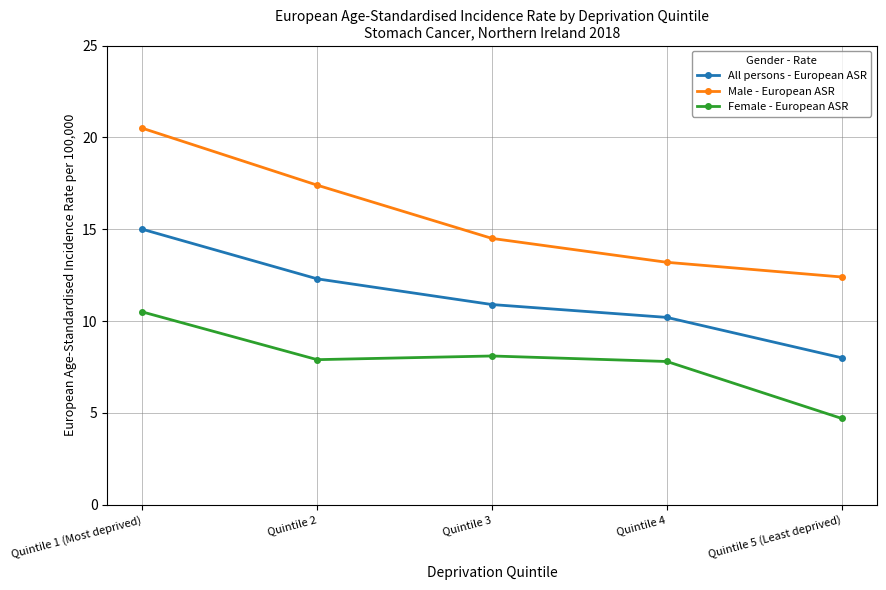

How many series are shown in this chart?

3